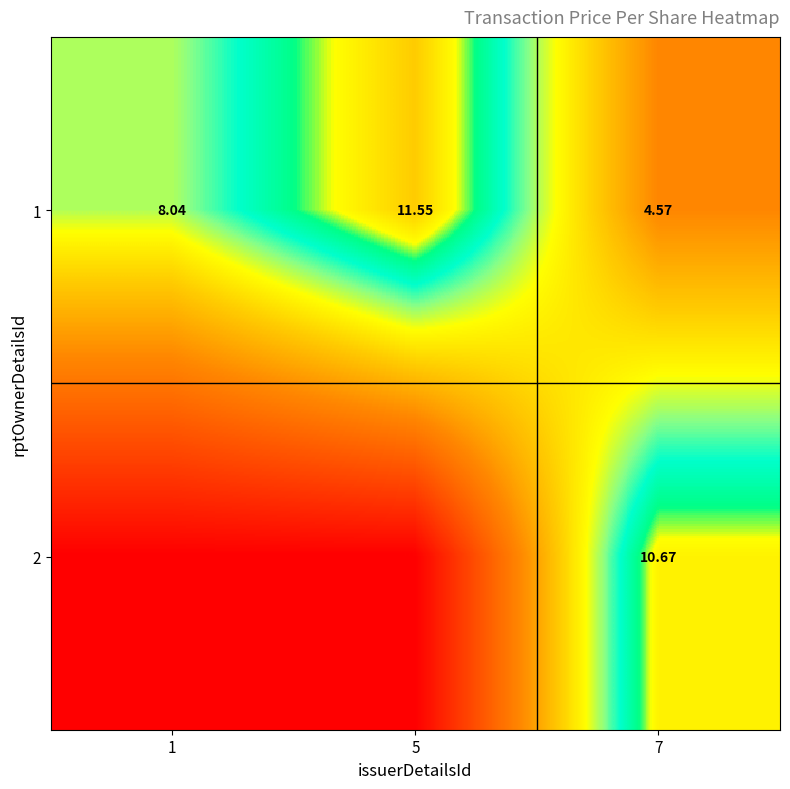

Count the number of categories in the chart.

3